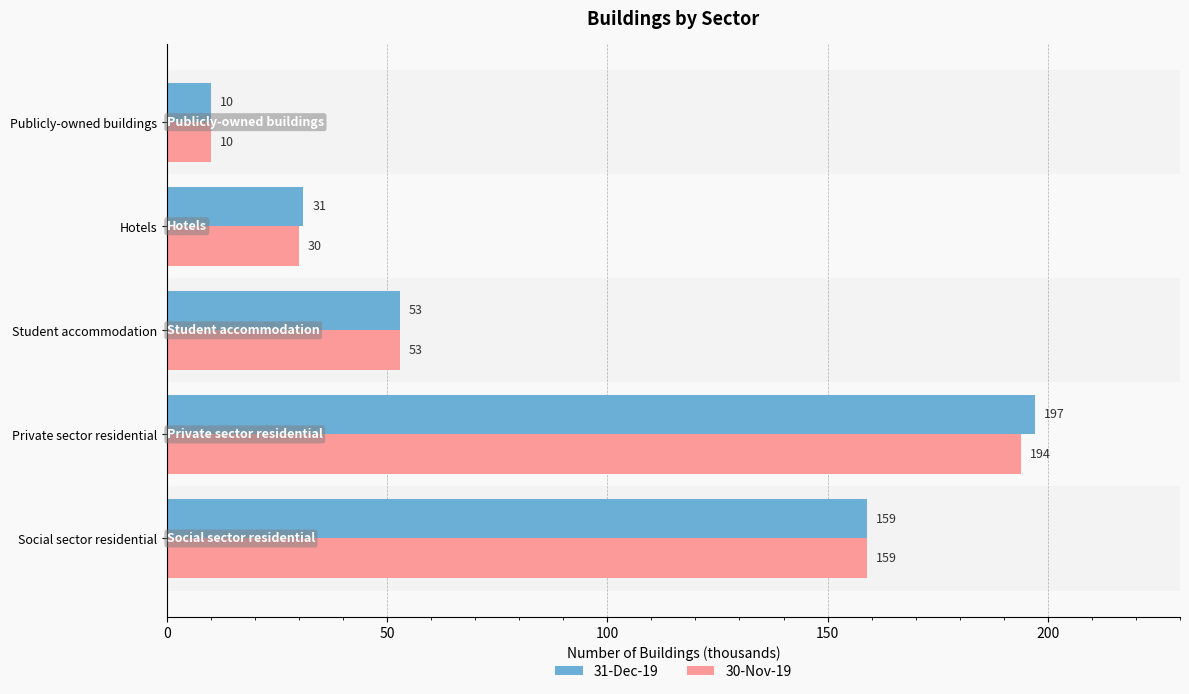

What is the minimum value shown in the chart?

10